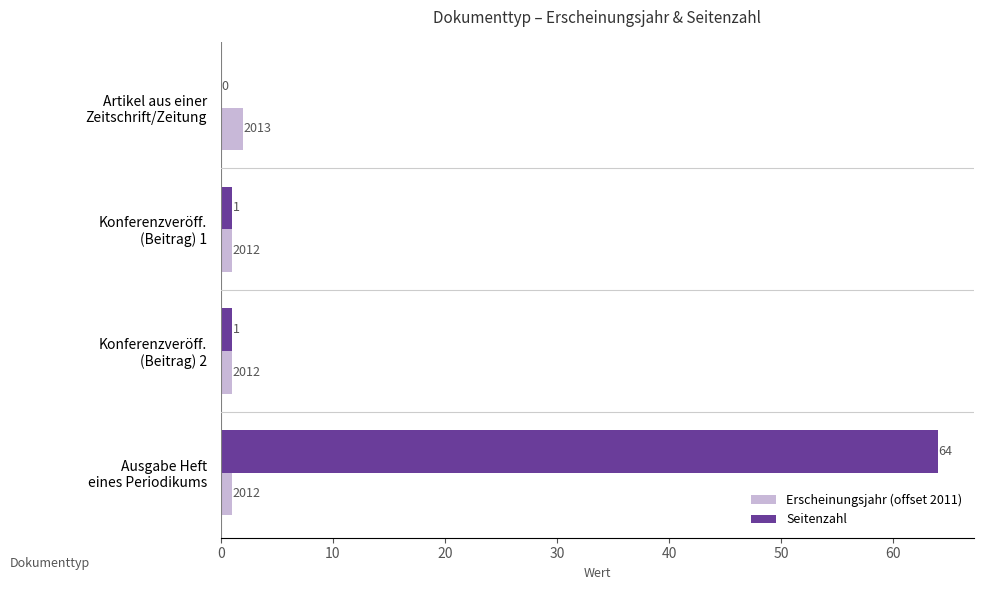

How many Erscheinungsjahr (offset 2011) values are between 1 and 2?

4